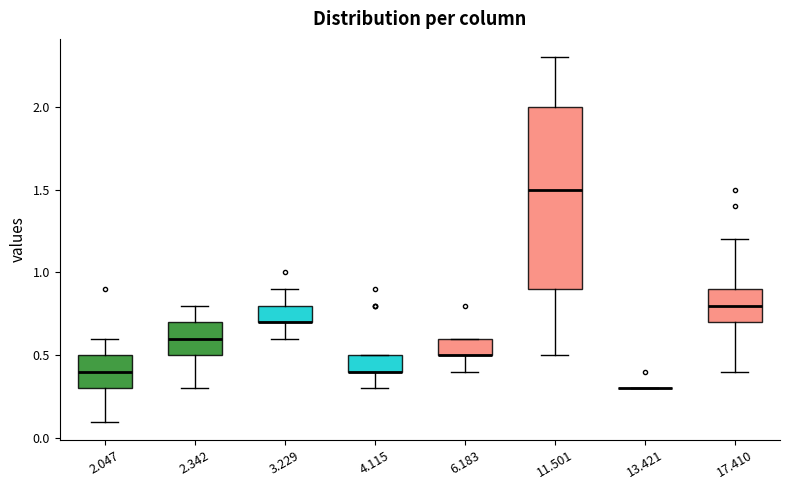

Reading left to right, read every box against the y-axis: the position of its median line, the range the box covers, and the ends of its whiskers. The values are not printed on the chart, so give them approximately, as read against the axis.

2.047: median 0.4, box 0.3 to 0.5, whiskers 0.1 to 0.6
2.342: median 0.6, box 0.5 to 0.7, whiskers 0.3 to 0.8
3.229: median 0.7 (drawn on the box's lower edge), box 0.7 to 0.8, whiskers 0.6 to 0.9
4.115: median 0.4 (drawn on the box's lower edge), box 0.4 to 0.5, whiskers 0.3 to 0.5
6.183: median 0.5 (drawn on the box's lower edge), box 0.5 to 0.6, whiskers 0.4 to 0.6
11.501: median 1.5, box 0.9 to 2.0, whiskers 0.5 to 2.3
13.421: box collapsed to a line at 0.3, whiskers 0.3 to 0.3
17.410: median 0.8, box 0.7 to 0.9, whiskers 0.4 to 1.2